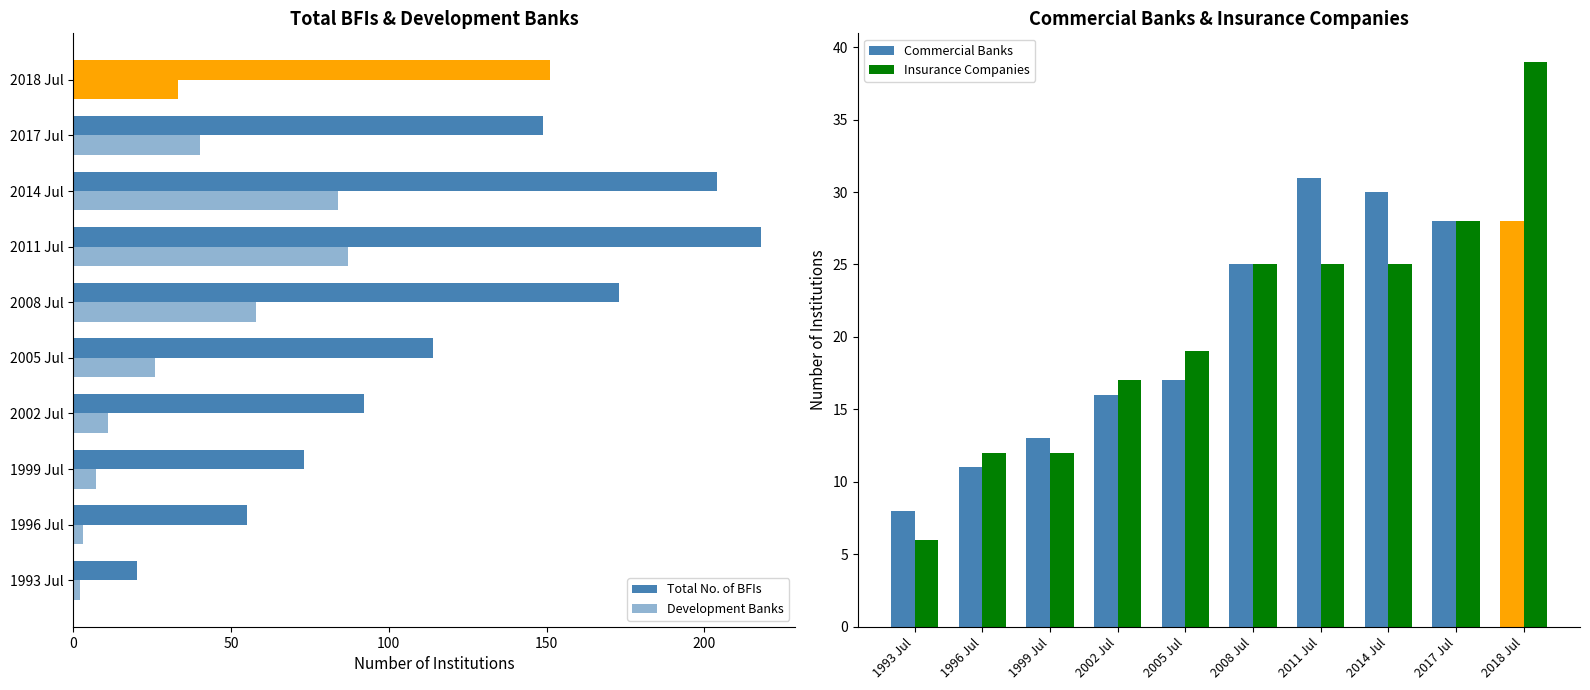

True or false: Commercial Banks has a value of 13 at 1999 Jul.

True